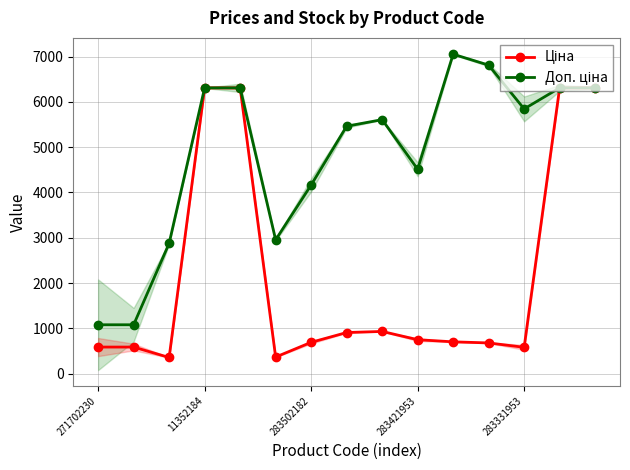

What is the label of the 3rd point from the right?

283331953